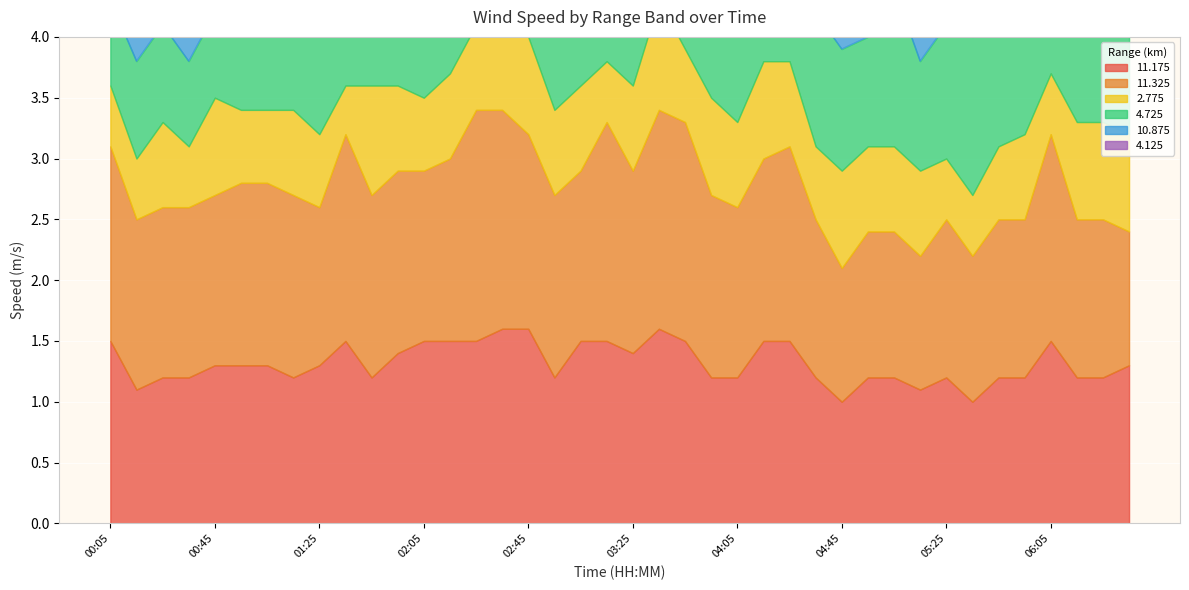

True or false:   2.775 has more than 2 points higher than both neighbors.

True